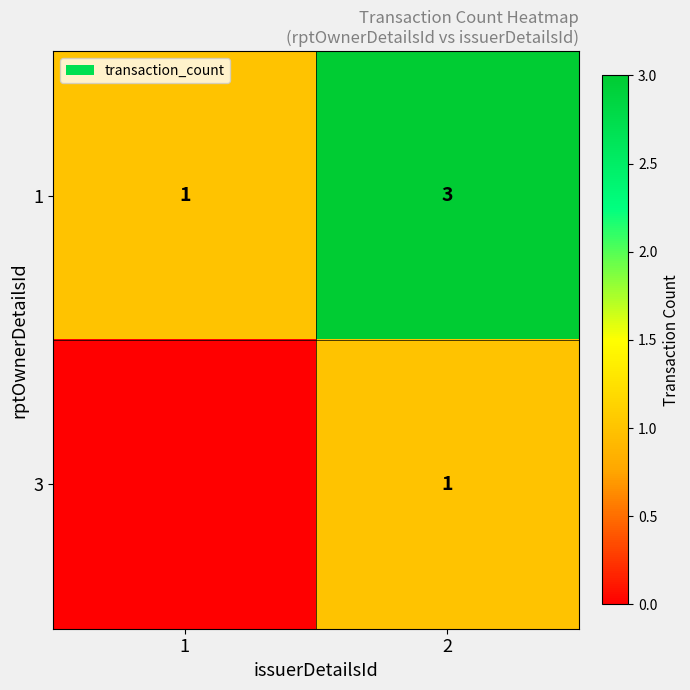

The value of 1 at 2 is 3. True or false?

True